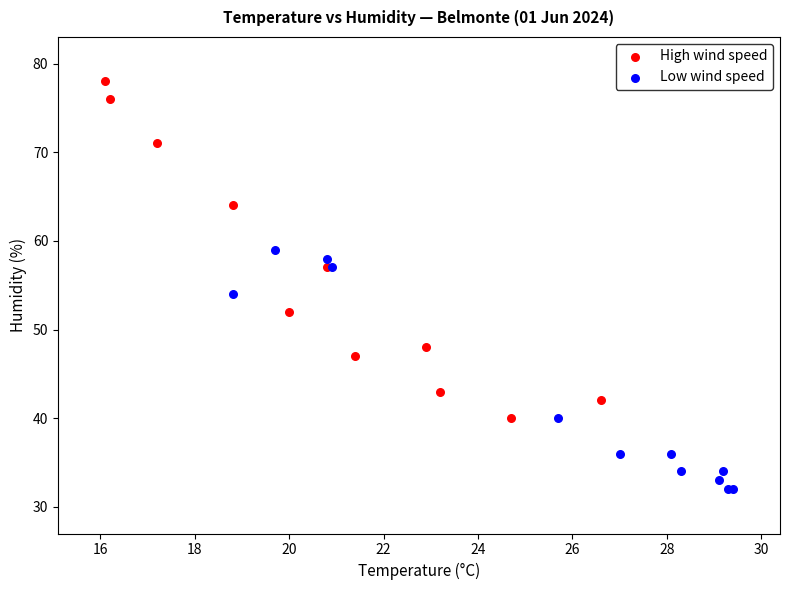

Which series contains the highest Y value?

High wind speed